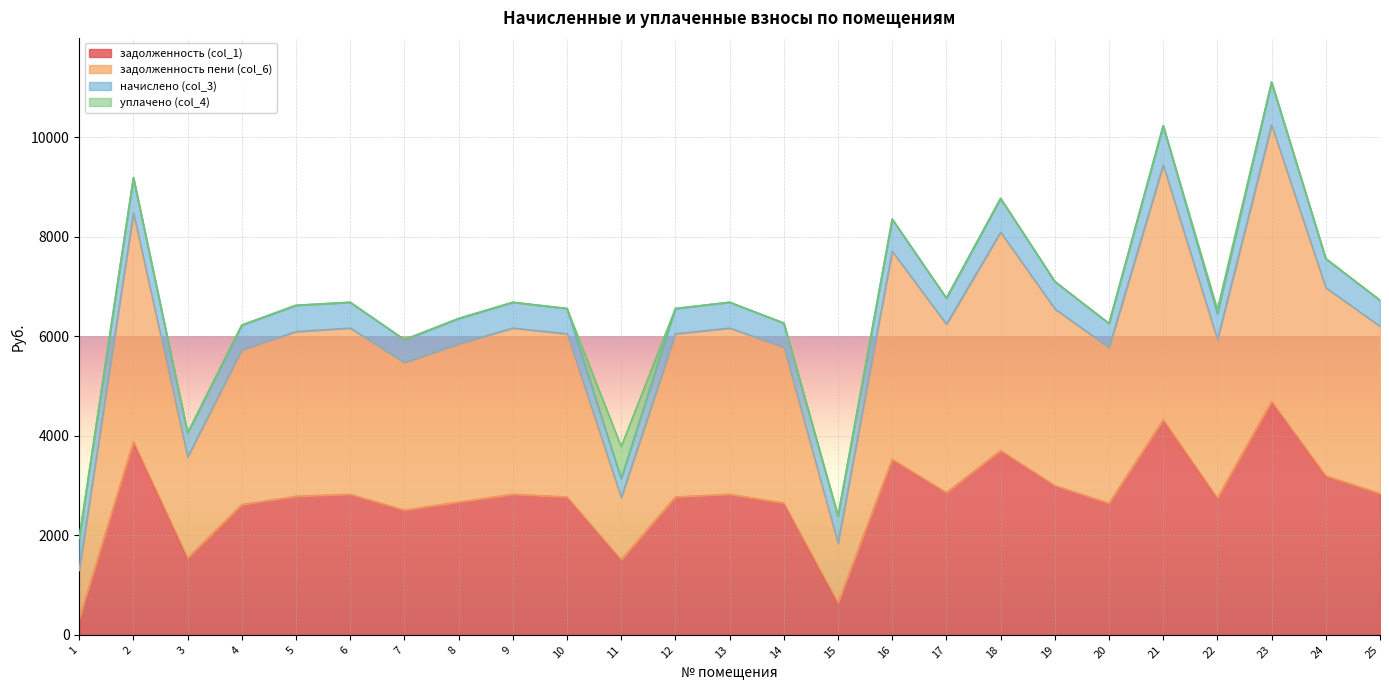

What is the maximum value for задолженность (col_1)?

4691.2